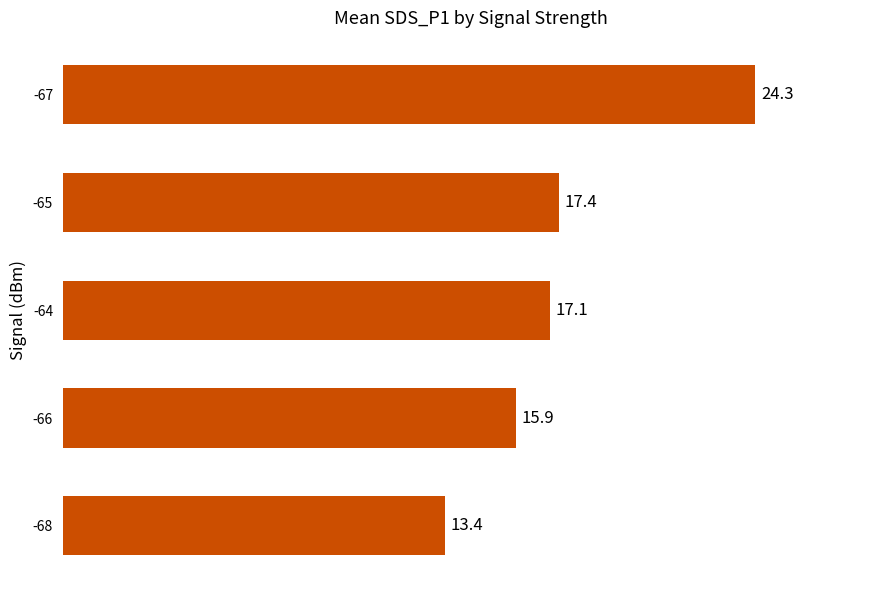

List the labels in order of value, smallest first.

-68, -66, -64, -65, -67